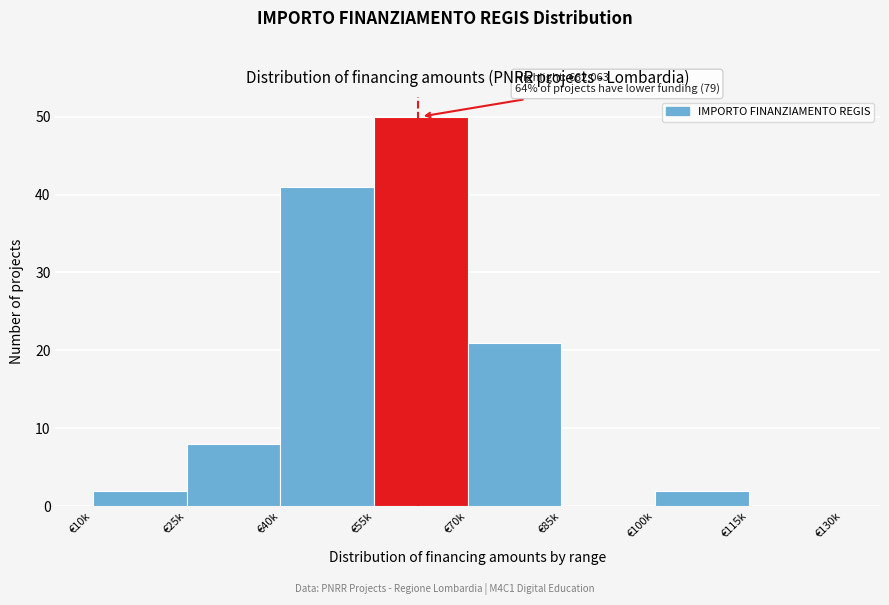

Reading right to left, list all the values displayed in this chart.

€115k=0	€100k=2	€85k=0	€70k=21	€55k=50	€40k=41	€25k=8	€10k=2